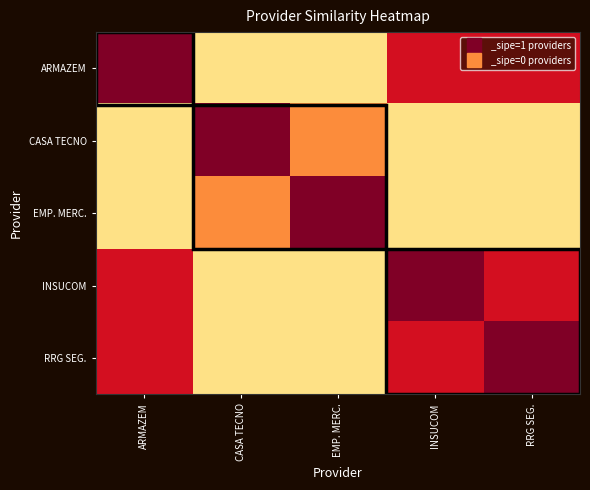

Reading right to left, transcribe all the data shown in this chart.

ARMAZEM: RRG SEG.=0.8	INSUCOM=0.8	EMP. MERC.=0.2	CASA TECNO=0.2	ARMAZEM=1.0
CASA TECNO: RRG SEG.=0.2	INSUCOM=0.2	EMP. MERC.=0.5	CASA TECNO=1.0	ARMAZEM=0.2
EMP. MERC.: RRG SEG.=0.2	INSUCOM=0.2	EMP. MERC.=1.0	CASA TECNO=0.5	ARMAZEM=0.2
INSUCOM: RRG SEG.=0.8	INSUCOM=1.0	EMP. MERC.=0.2	CASA TECNO=0.2	ARMAZEM=0.8
RRG SEG.: RRG SEG.=1.0	INSUCOM=0.8	EMP. MERC.=0.2	CASA TECNO=0.2	ARMAZEM=0.8